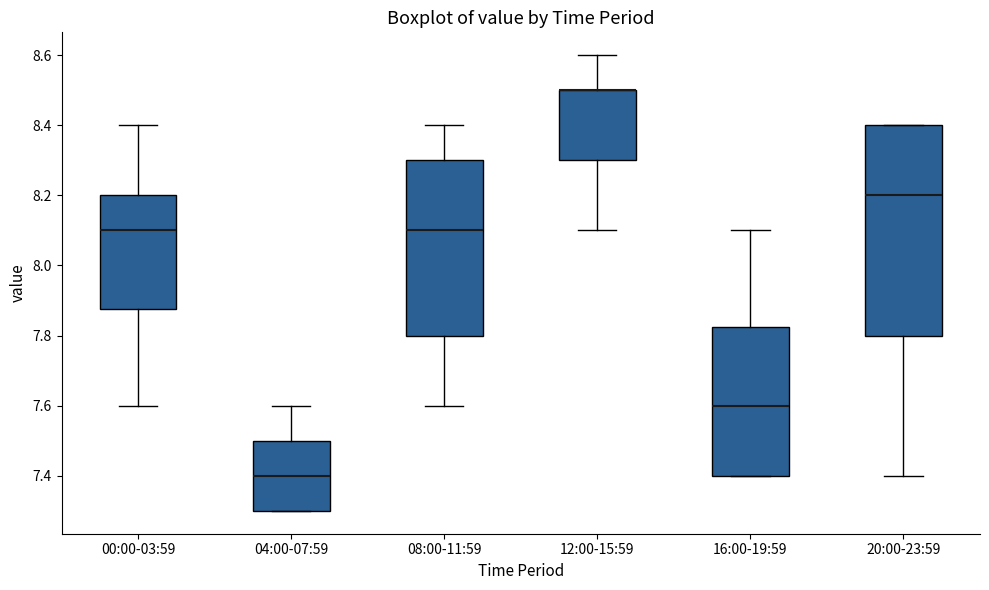

Which box is the tallest, from its lower edge to its upper edge?

20:00-23:59